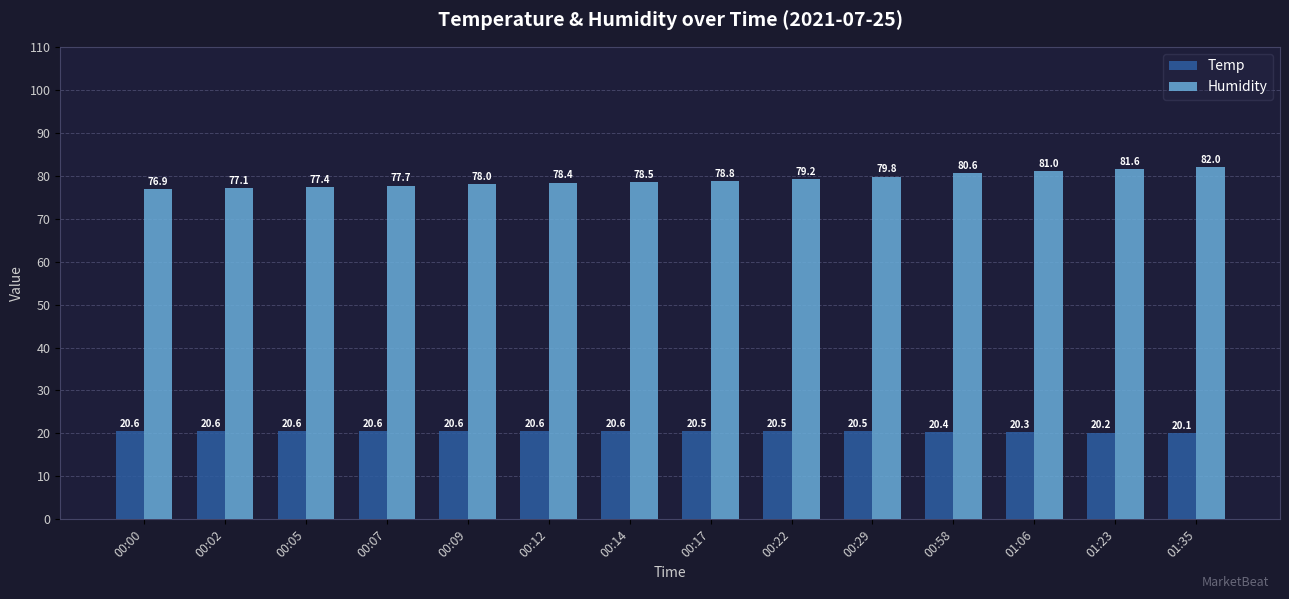

How many series are shown in this chart?

2